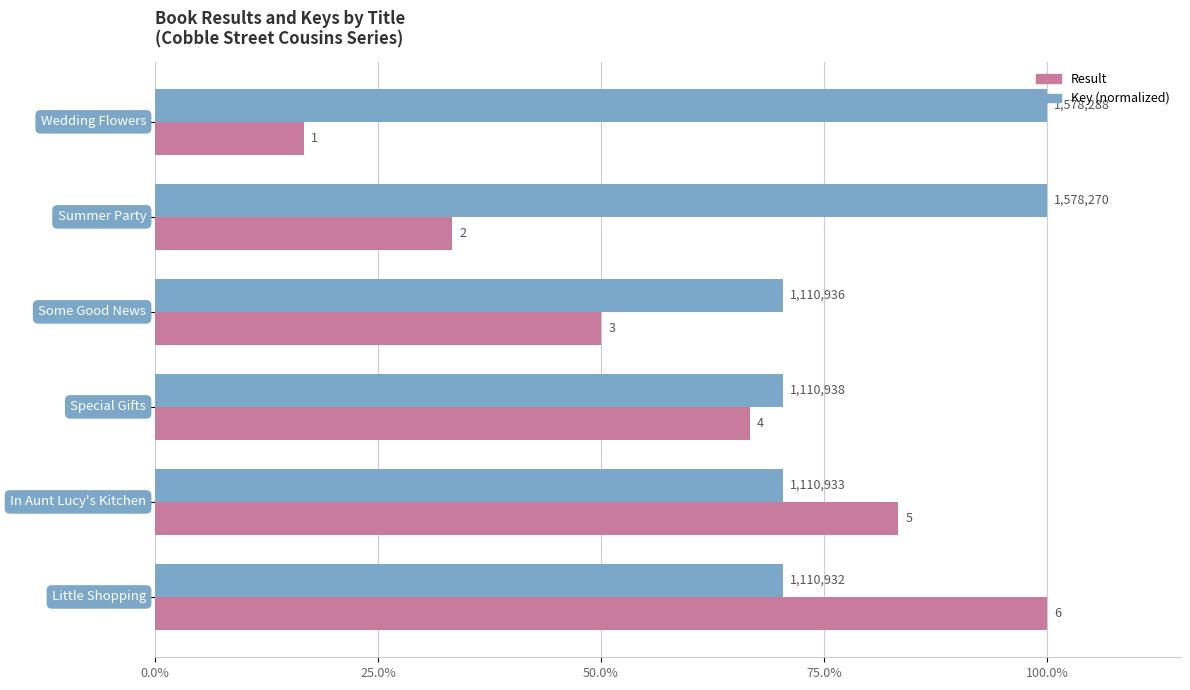

Does the chart contain stacked bars?

No